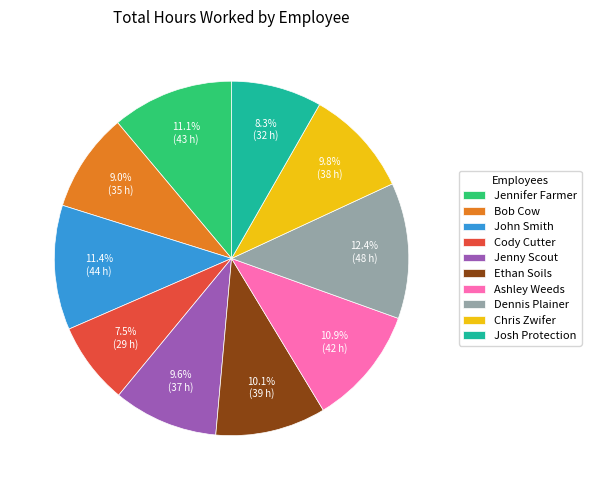

Combined, do Ashley Weeds and Bob Cow account for over 50%?

No